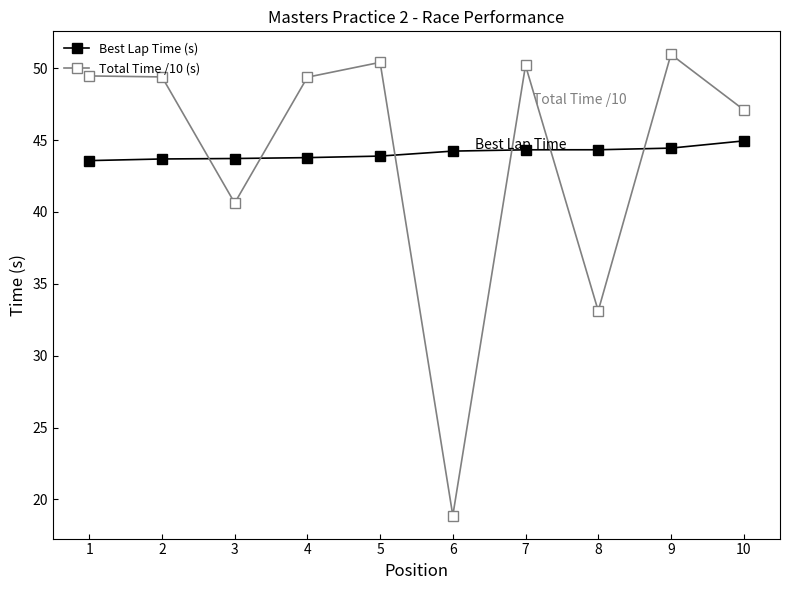

Count the number of categories in the chart.

10